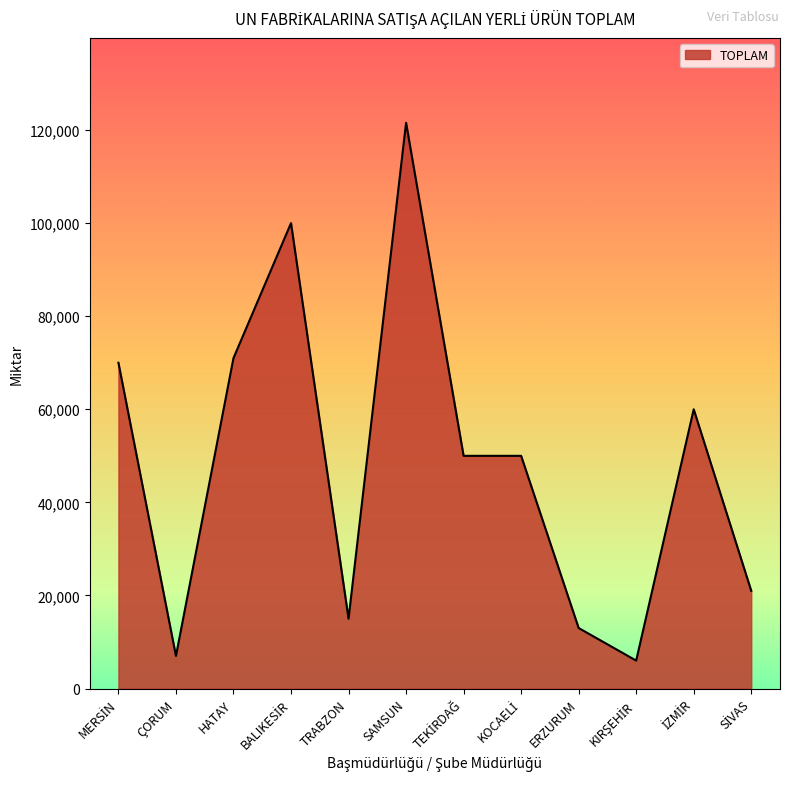

The value at SAMSUN is 121566. True or false?

True